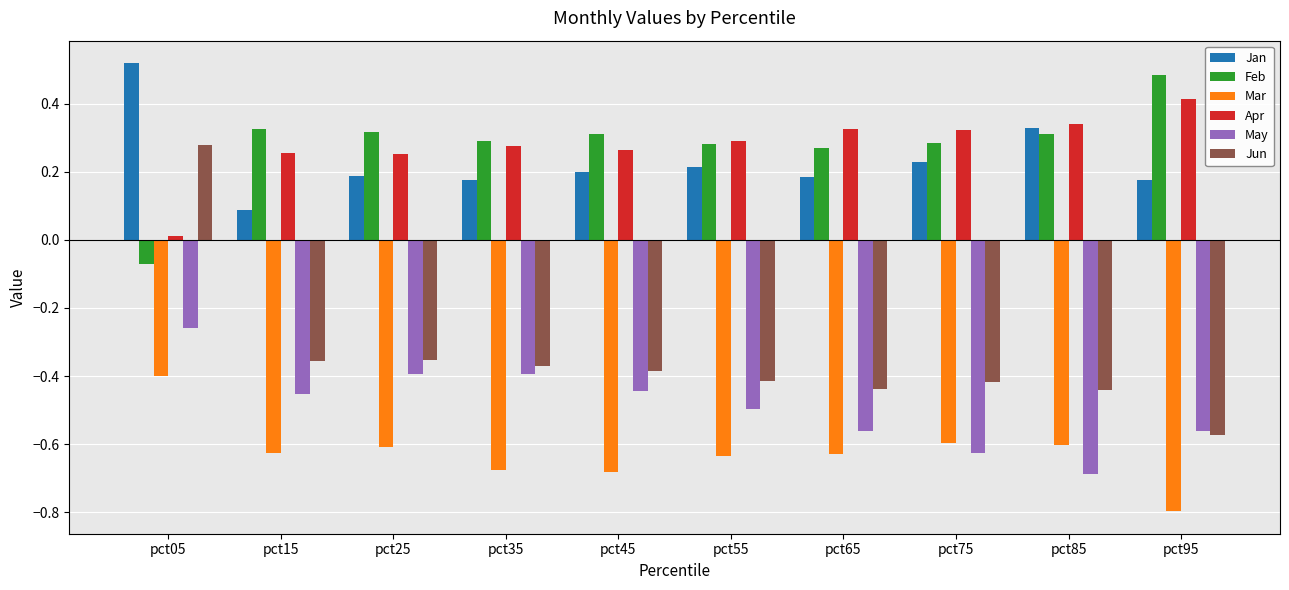

Is the value of Apr at pct15 greater than the value of Jan at pct15?

Yes